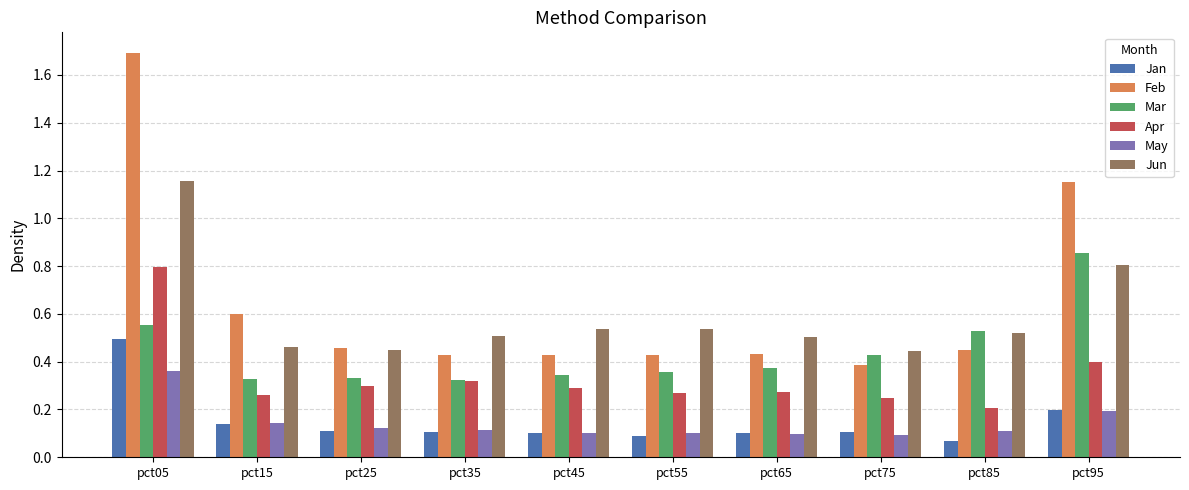

At which label does Jan reach its peak?

pct05